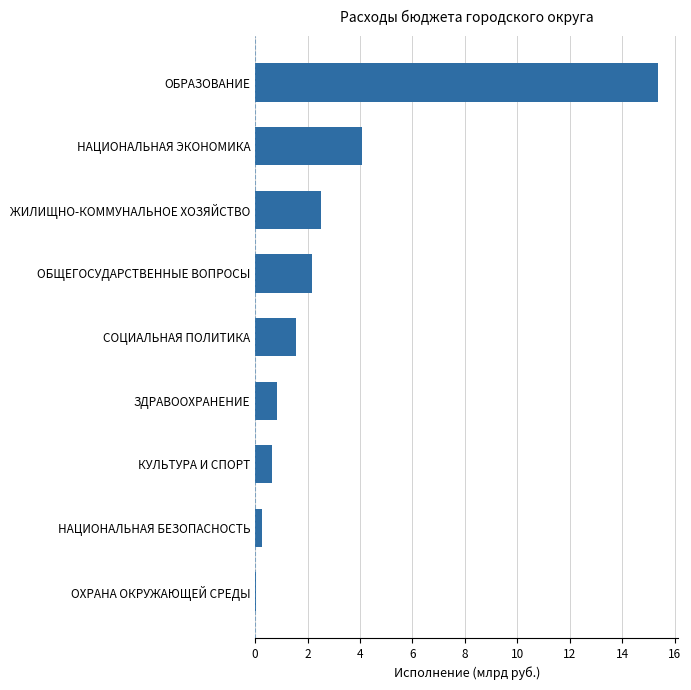

What is the change in value from СОЦИАЛЬНАЯ ПОЛИТИКА to ОБРАЗОВАНИЕ?

+13.8